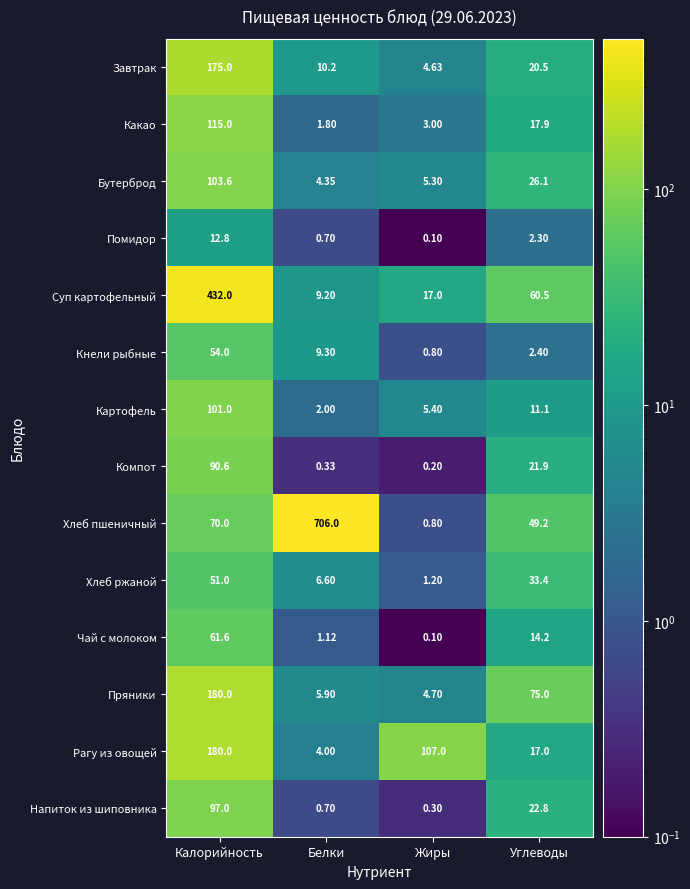

At how many categories does at least one series exceed 425?

2